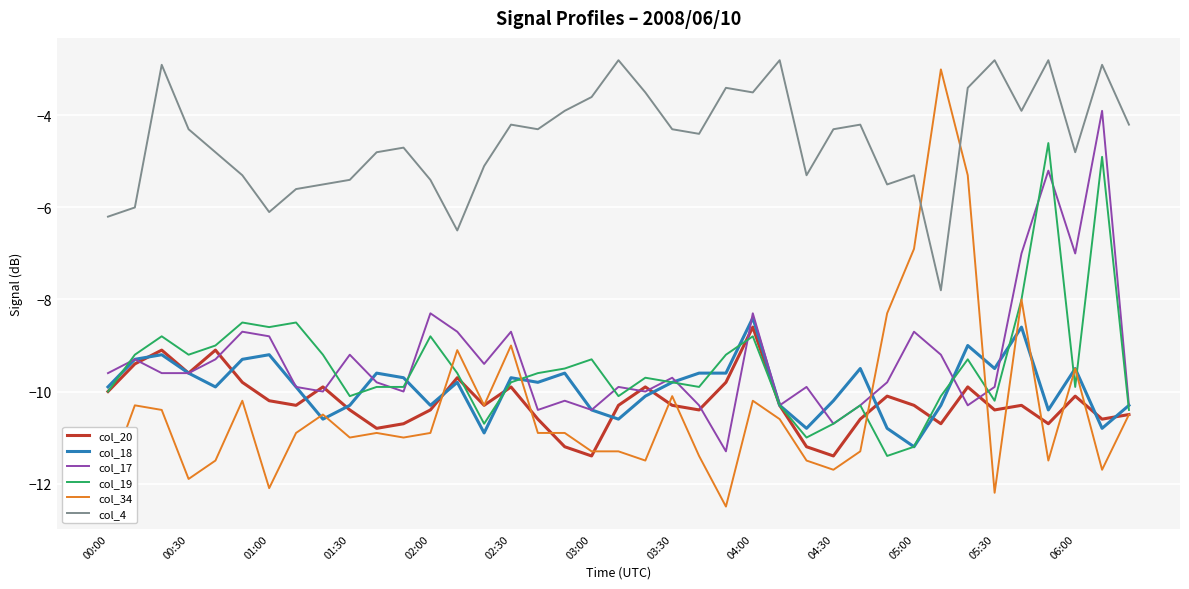

Which series has the widest spread of values?

col_34